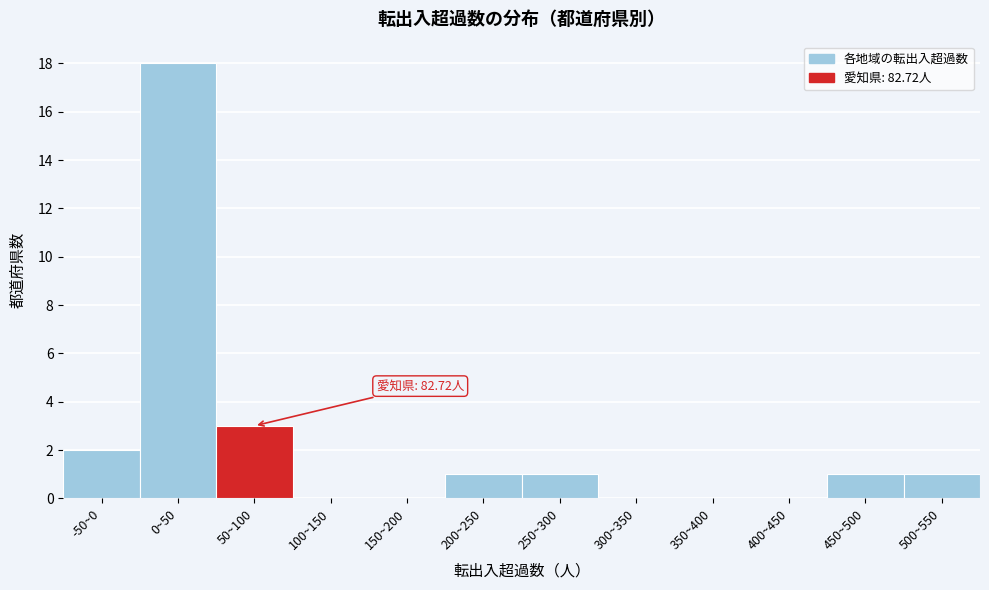

Reading right to left, list all the values displayed in this chart.

500~550=1	450~500=1	400~450=0	350~400=0	300~350=0	250~300=1	200~250=1	150~200=0	100~150=0	50~100=3	0~50=18	-50~0=2